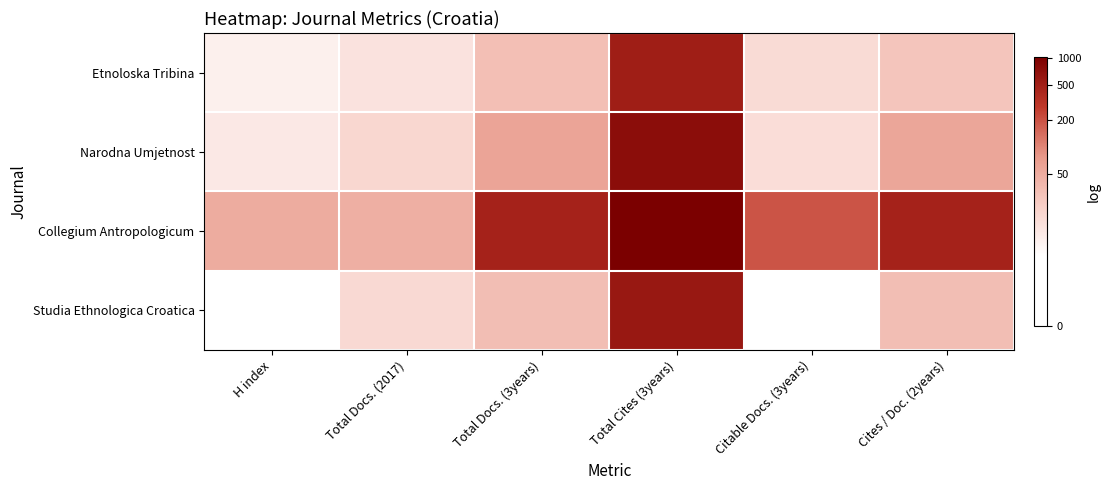

What is the maximum value shown in the chart?

6.9